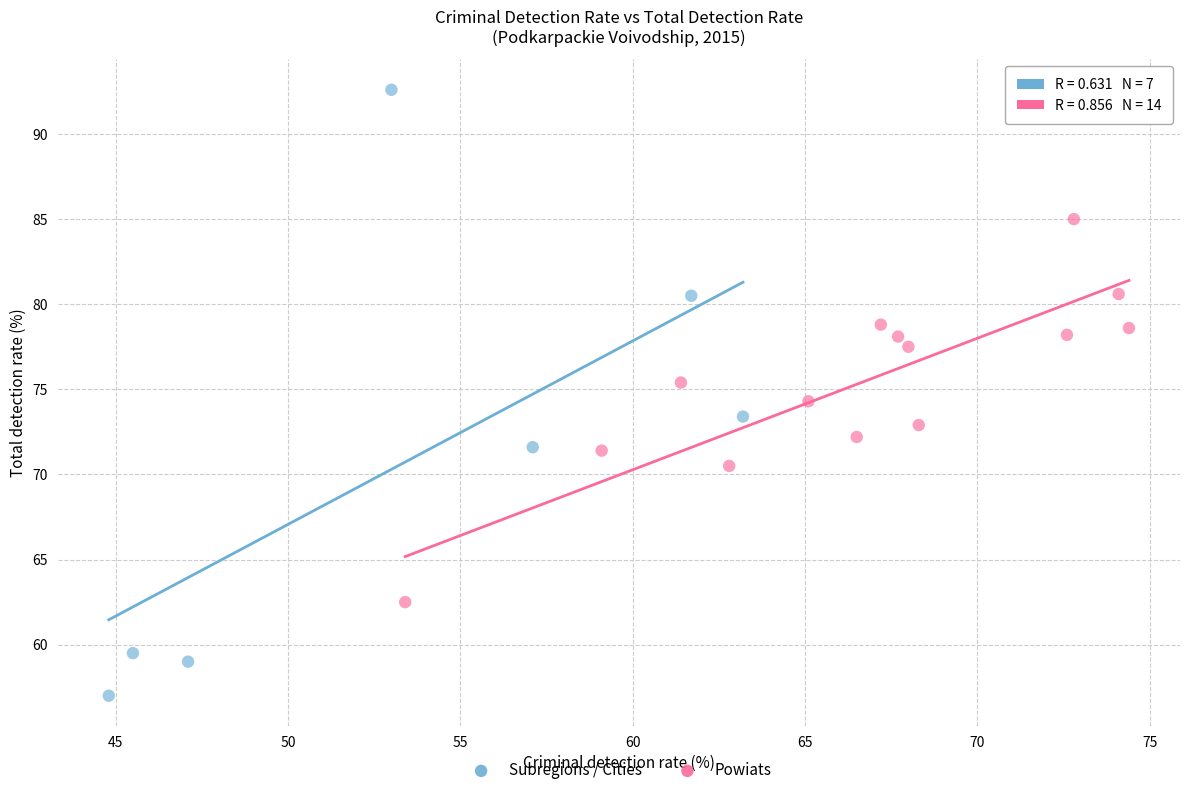

What are all the series names shown in the legend?

Subregions / Cities, Powiats